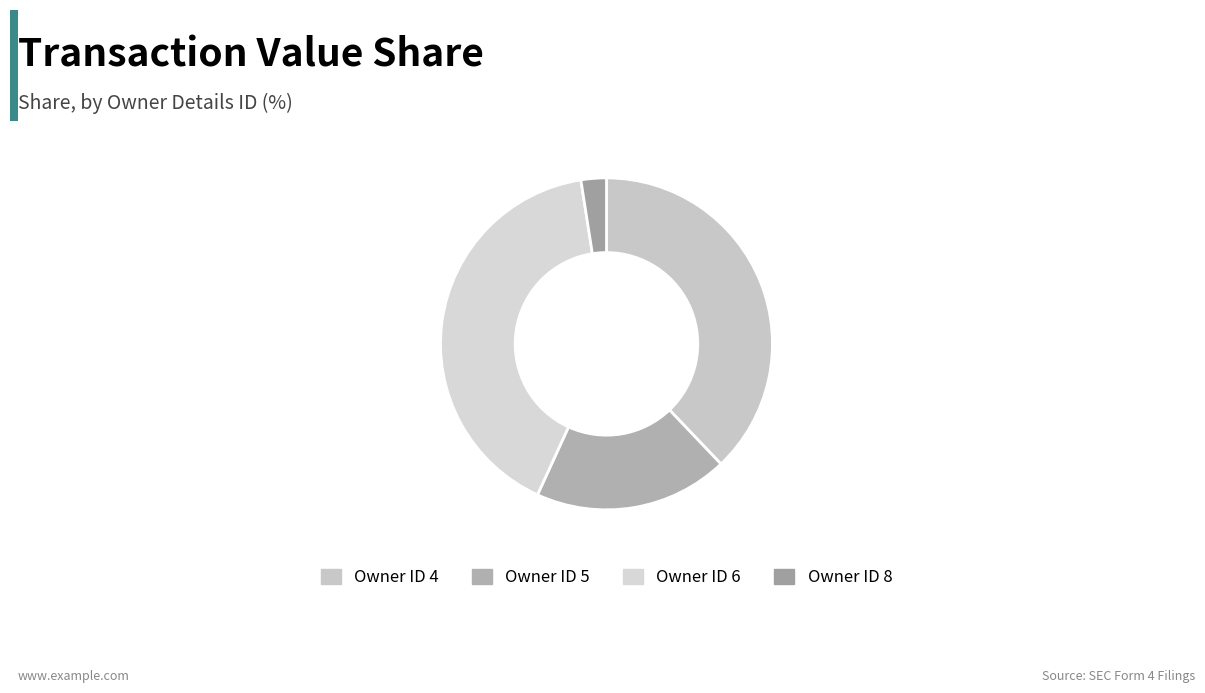

How many slices are in this pie chart?

4